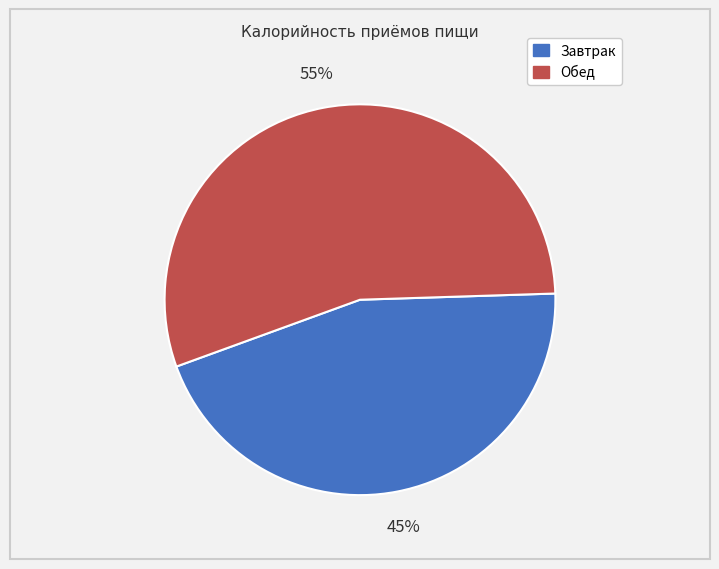

To the nearest percent, what portion does Завтрак represent?

45%